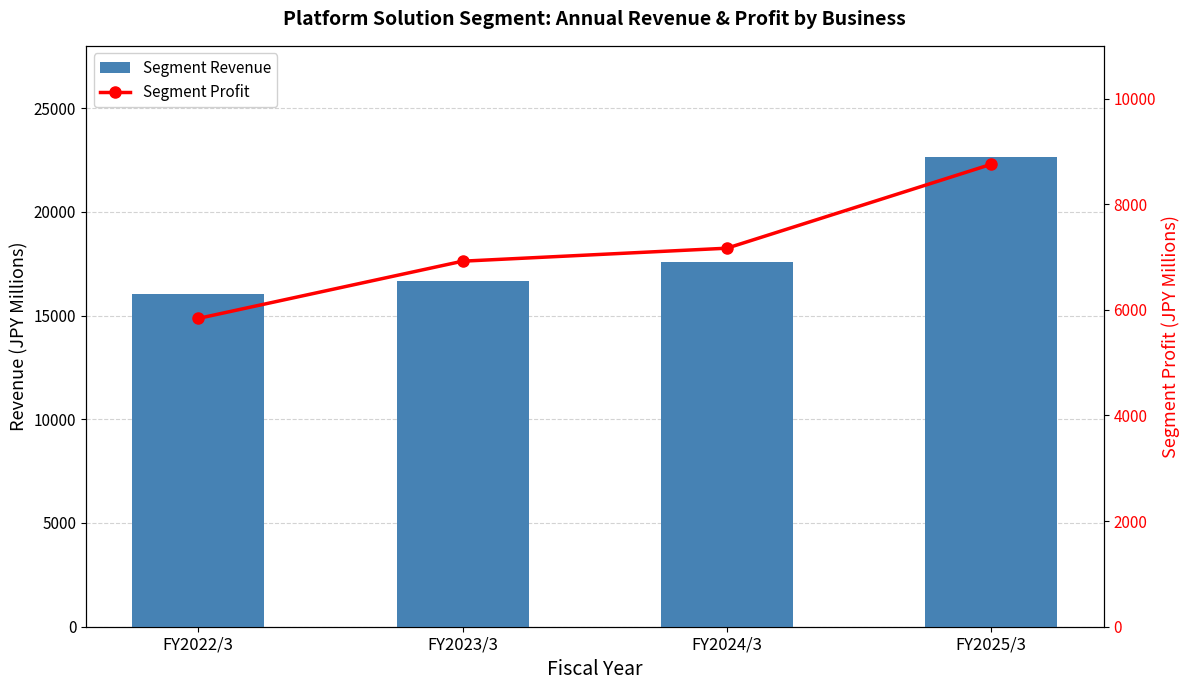

What is the label of the 4th bar from the right?

FY2022/3